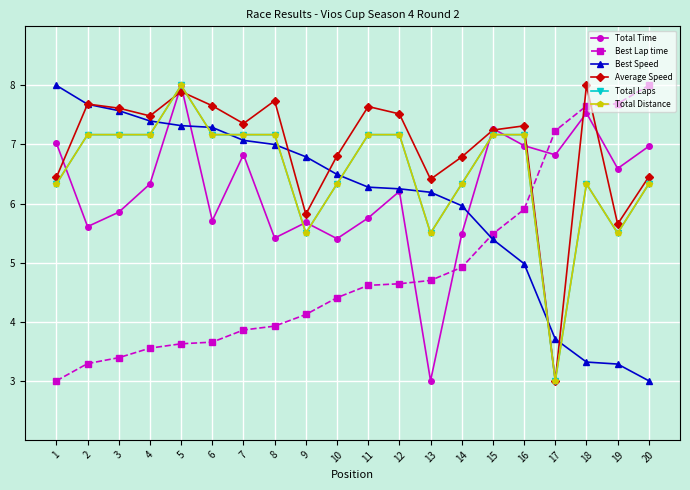

At 1, list the series in order from largest to smallest.

Best Speed, Total Time, Average Speed, Total Laps, Total Distance, Best Lap time